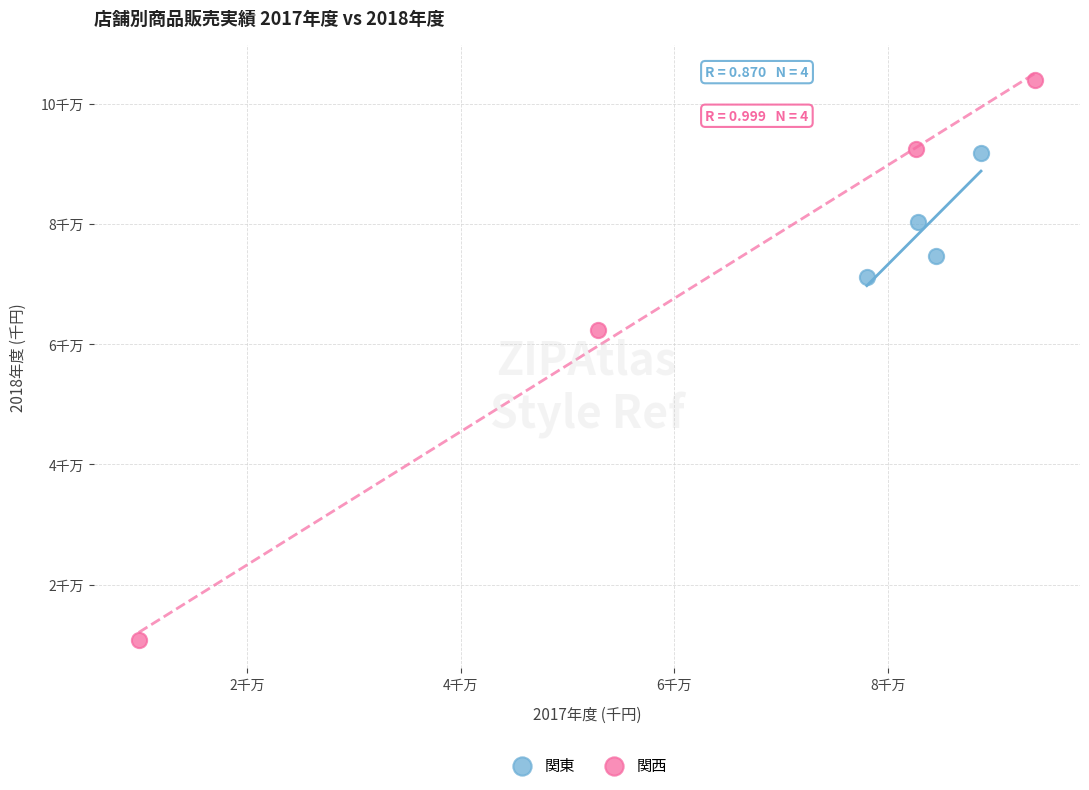

Which series reaches the minimum Y coordinate?

関西